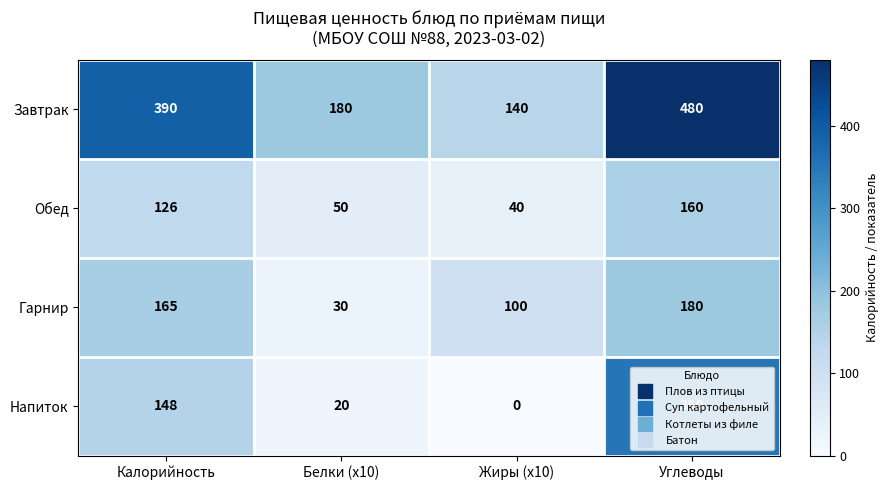

What is the greatest value displayed?

480